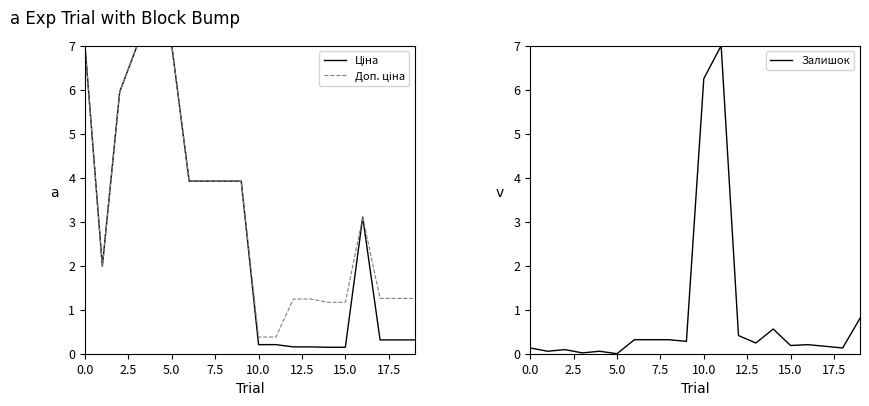

What is the value of the Доп. ціна point at the 1st from the left?

7.0